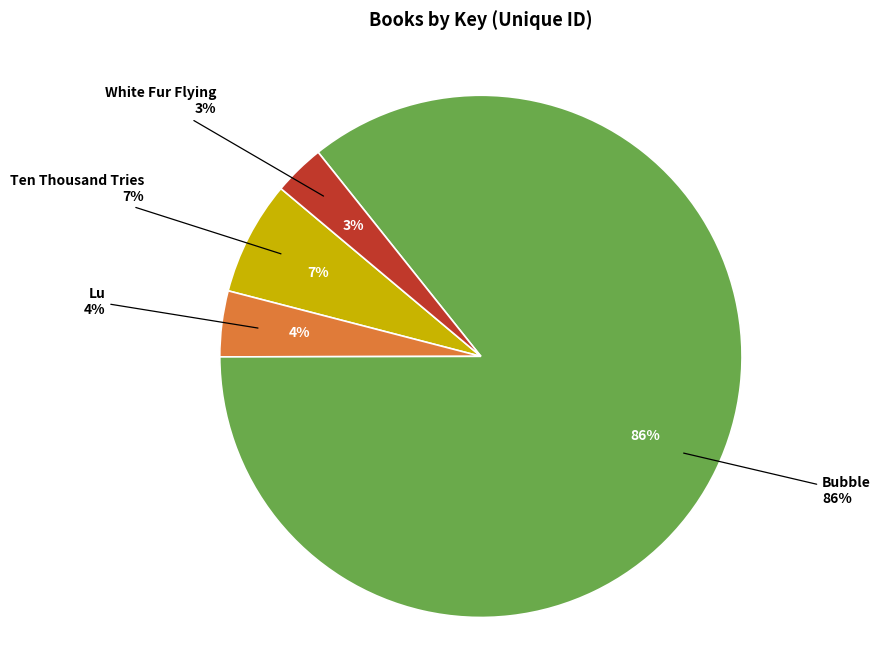

Count the number of slices in the pie.

4